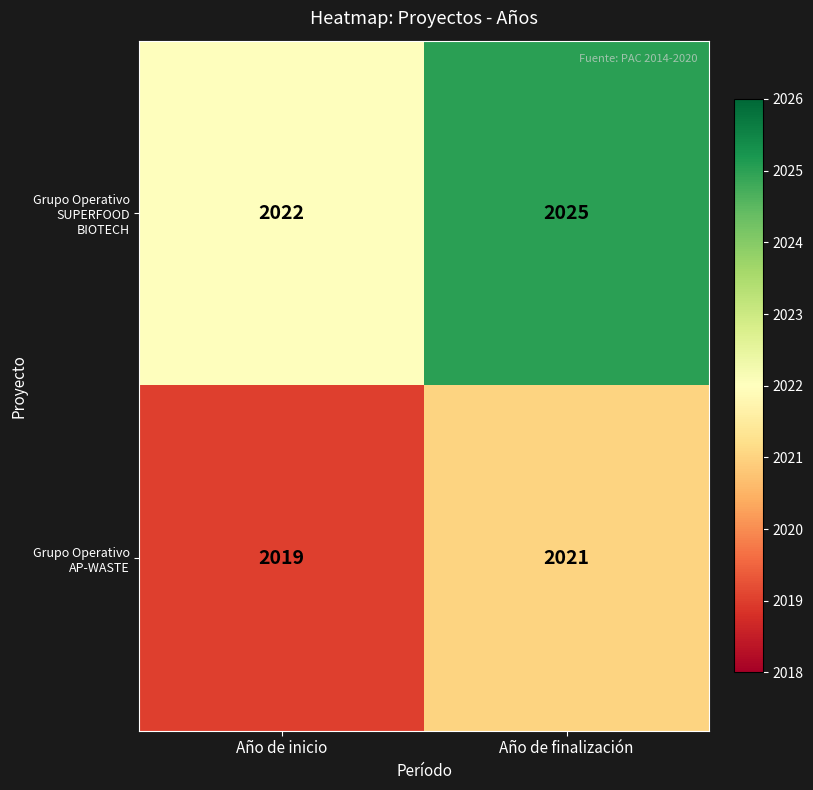

How many distinct data groups are displayed?

2